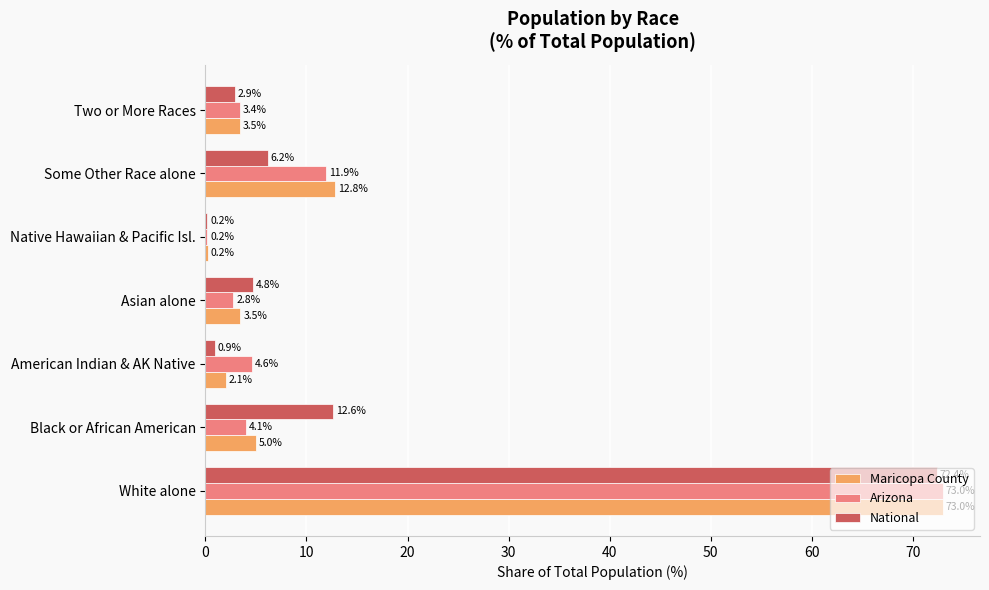

True or false: Maricopa County has a value of 2.1 at American Indian & AK Native.

True